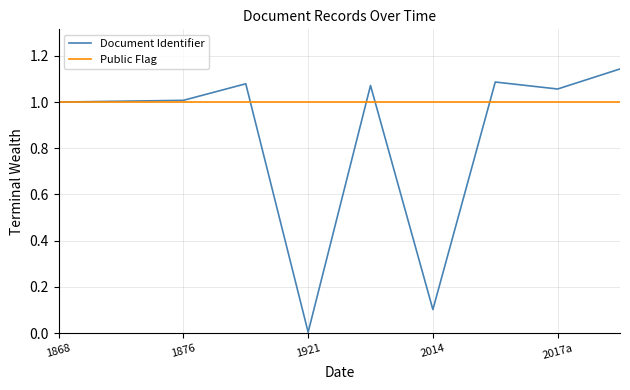

What are all the series names shown in the legend?

Document Identifier, Public Flag